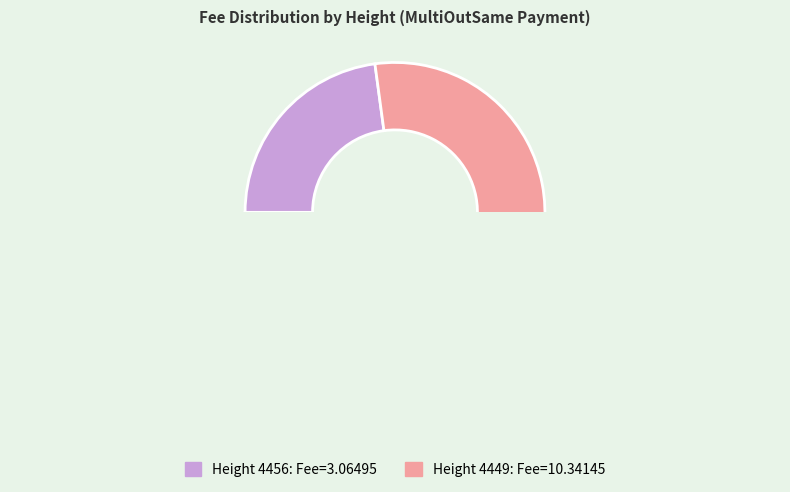

To the nearest percent, what is the average slice percentage?

50%